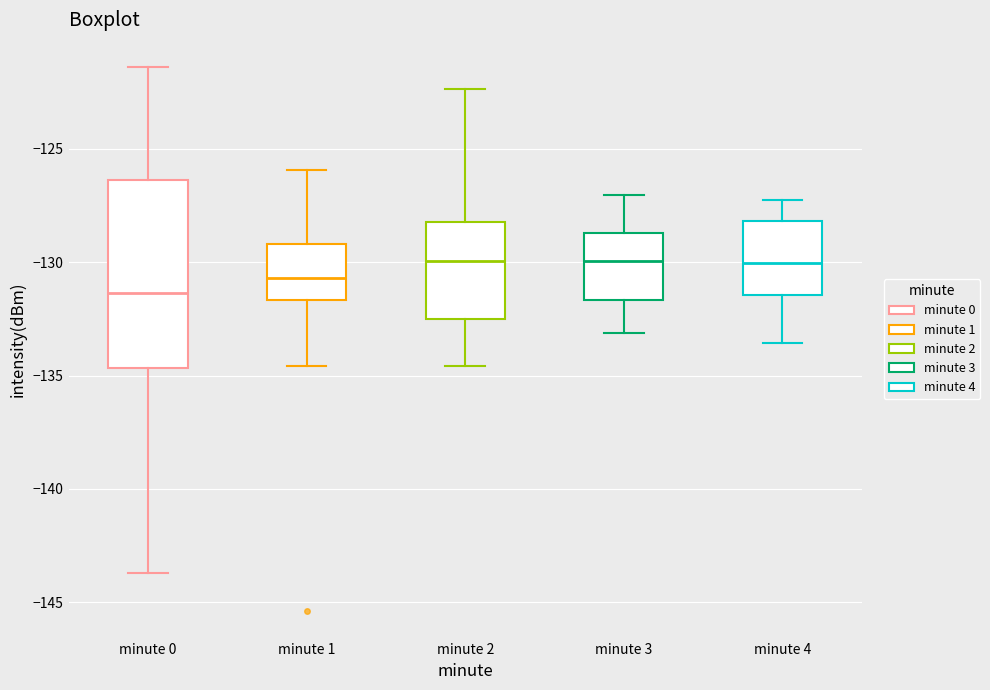

Where is the upper edge of the box for minute 3 on the y-axis? The values are not printed on the chart, so give them approximately, as read against the axis.

-128.5